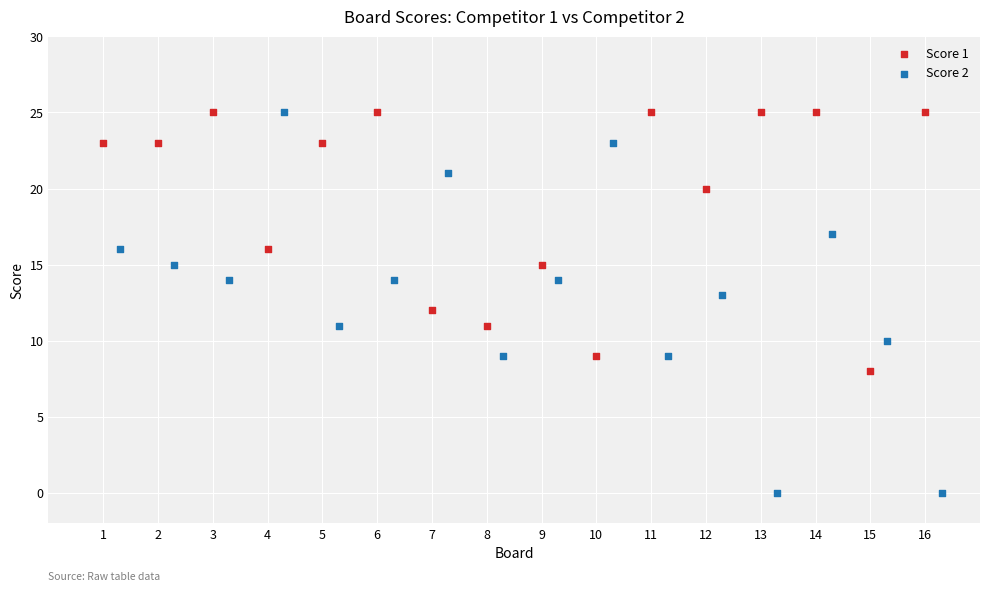

Which series reaches the minimum Y coordinate?

Score 2